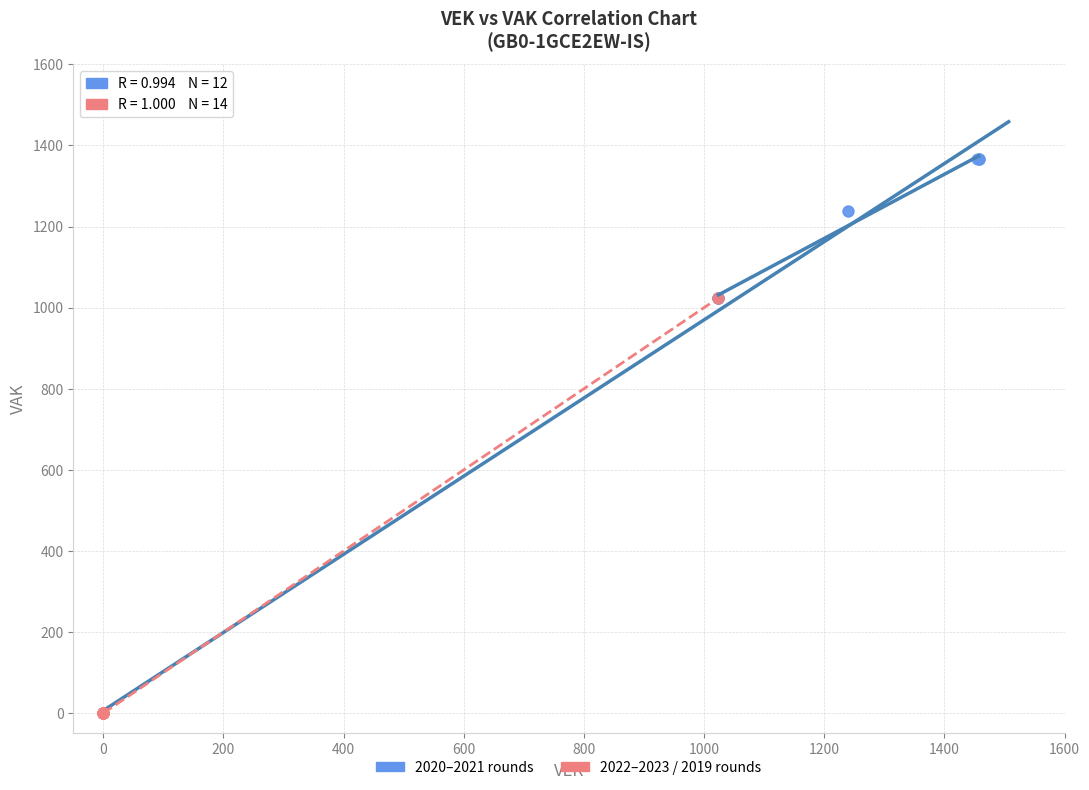

Which series has the largest Y range (max minus min)?

2022–2023 / 2019 rounds